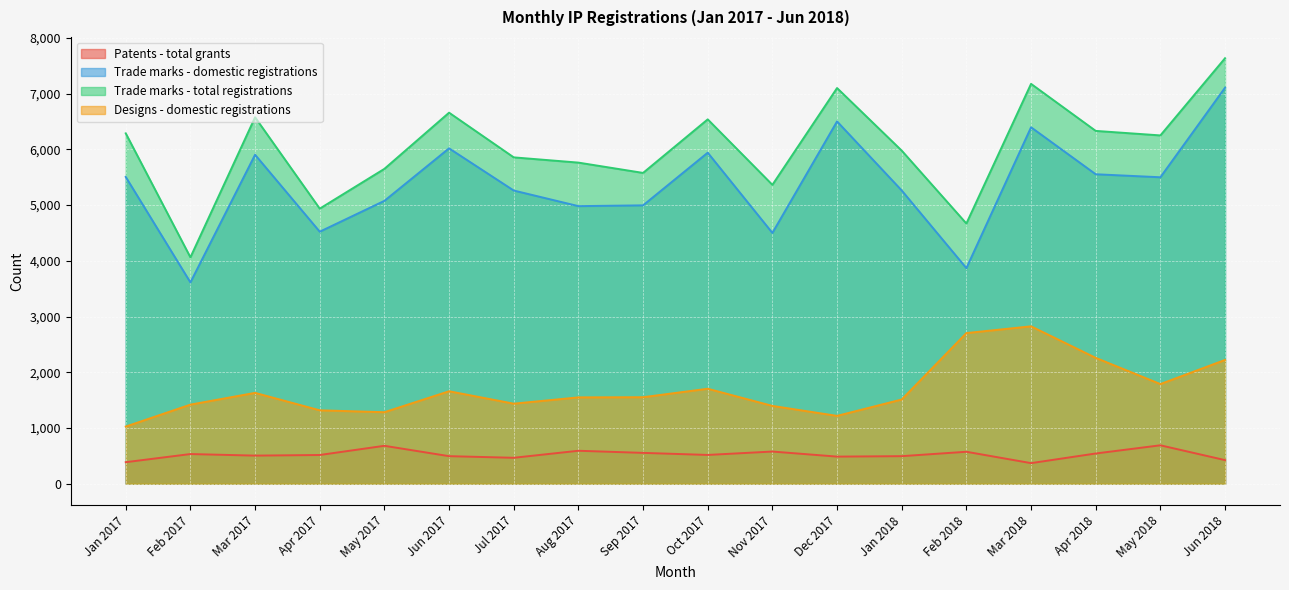

What is the label of the 16th point from the left?

Apr 2018